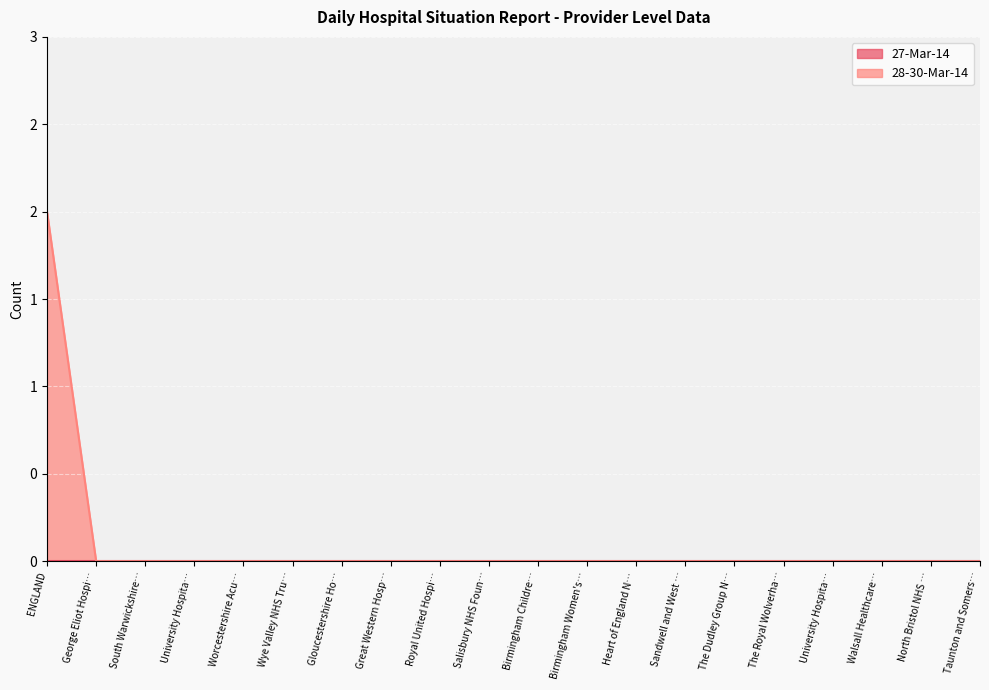

What position from the right is Gloucestershire Hospitals NHS Foundation?

14